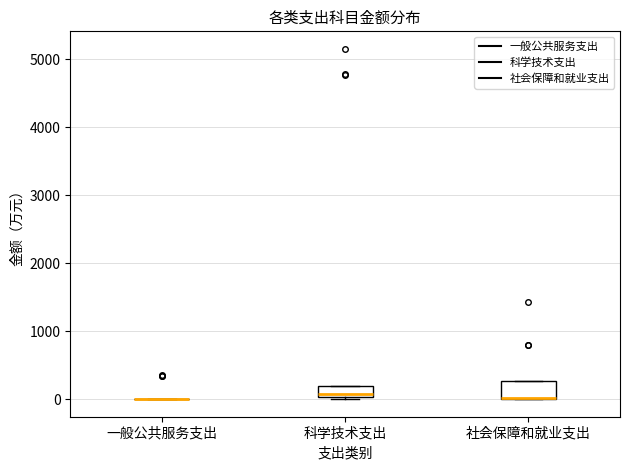

Reading left to right, transcribe this box plot: for each box, give where its median line is, the range the box spans, and where its two whiskers end, as read against the y-axis. The values are not printed on the chart, so give them approximately, as read against the axis.

一般公共服务支出: box collapsed to a line at 0, whiskers 0 to 0
科学技术支出: median 100, box 0 to 200, whiskers 0 (just below the box's lower edge) to 200
社会保障和就业支出: median 0 (drawn on the box's lower edge), box 0 to 300, whiskers 0 to 300